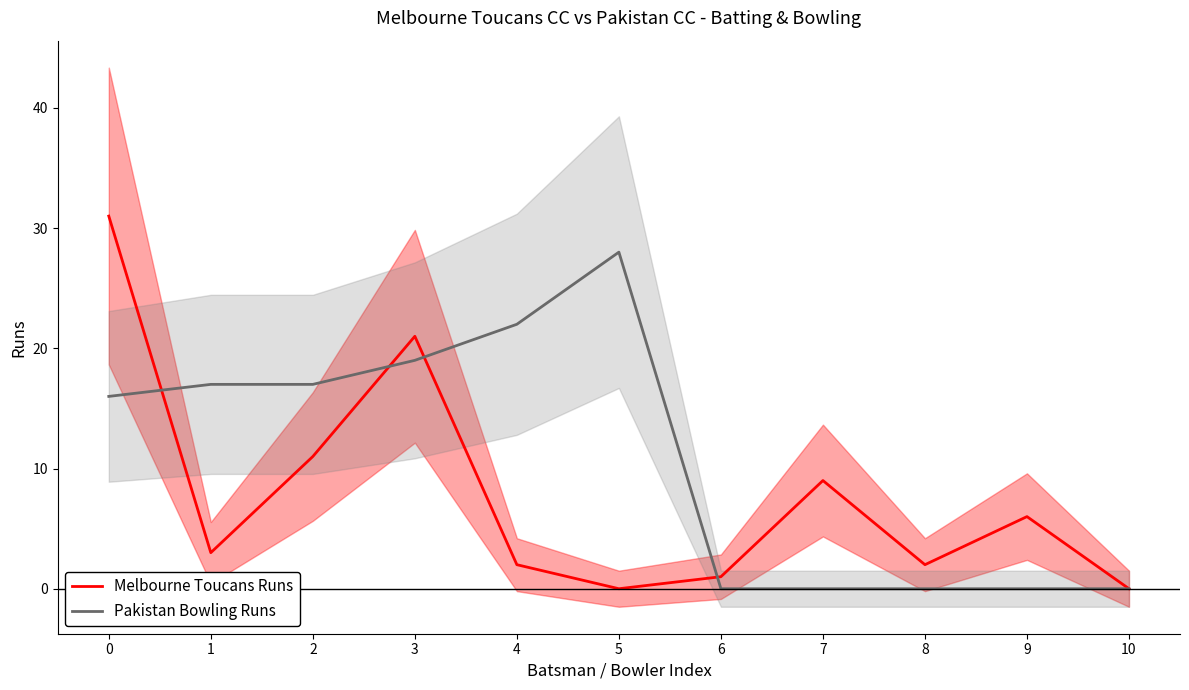

How many positive values does the Melbourne Toucans Runs series have?

9